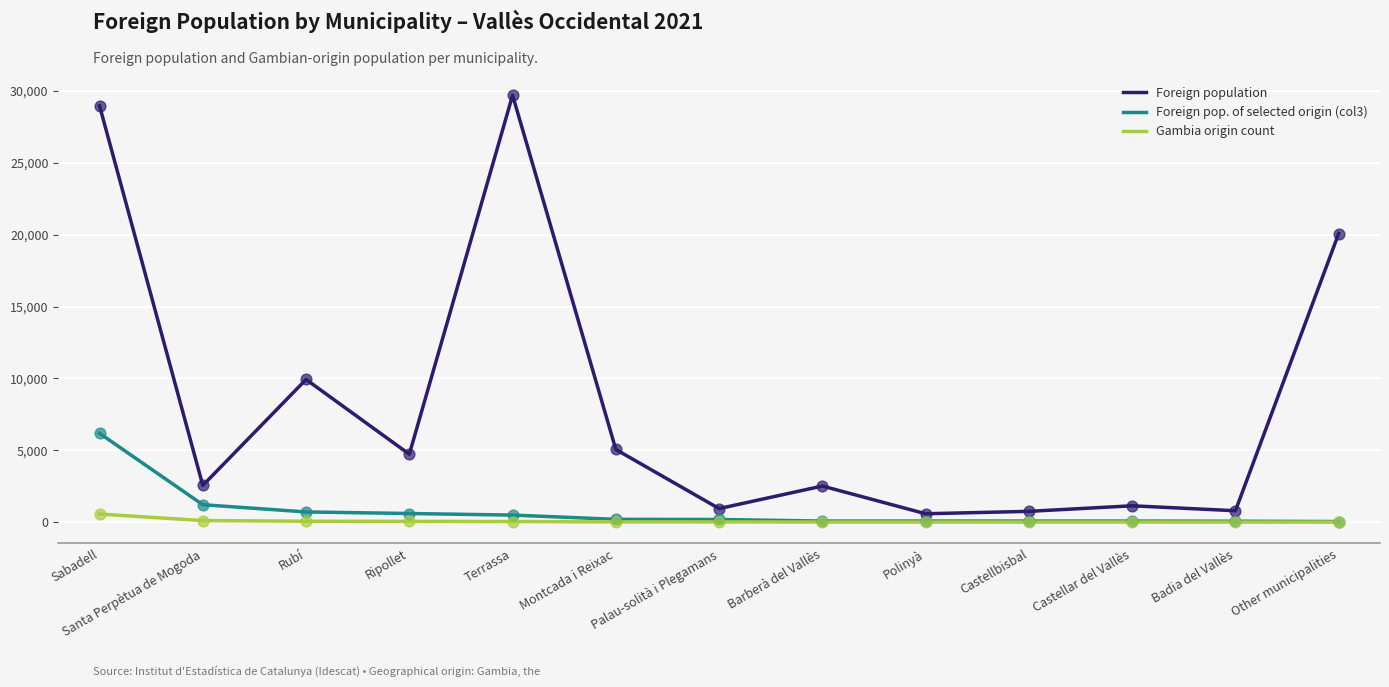

Which series has the largest total across all categories?

Foreign population